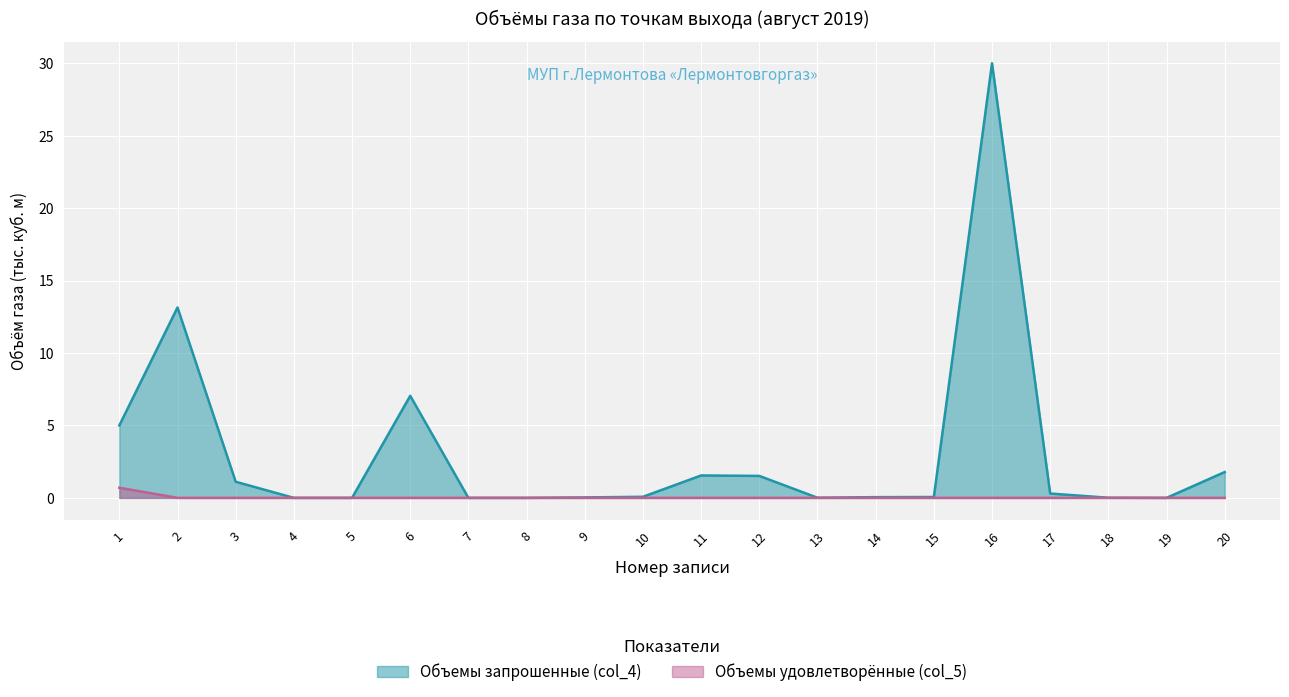

The value of Объемы удовлетворённые (col_5) at 19 is -0.4. True or false?

False